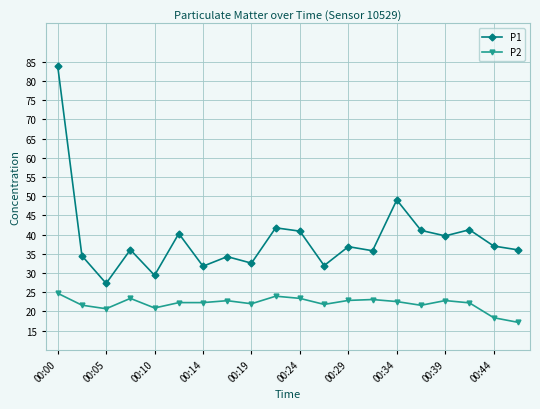

True or false: P1 and P2 cross at least once.

False